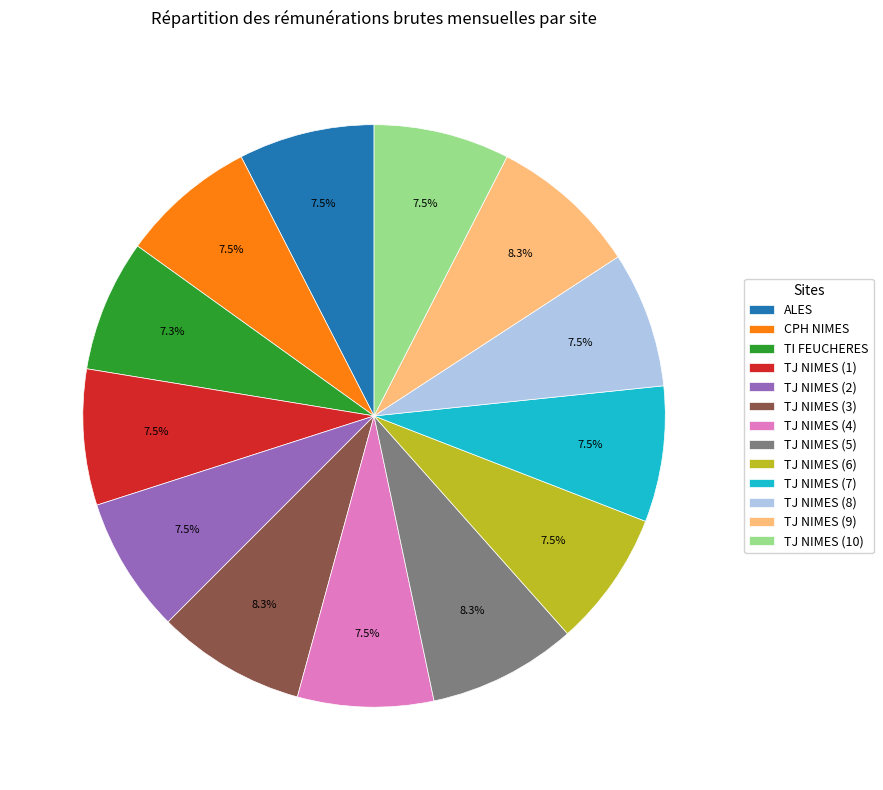

Combined, what portion of the pie is TI FEUCHERES and TJ NIMES (9)?

15.6%